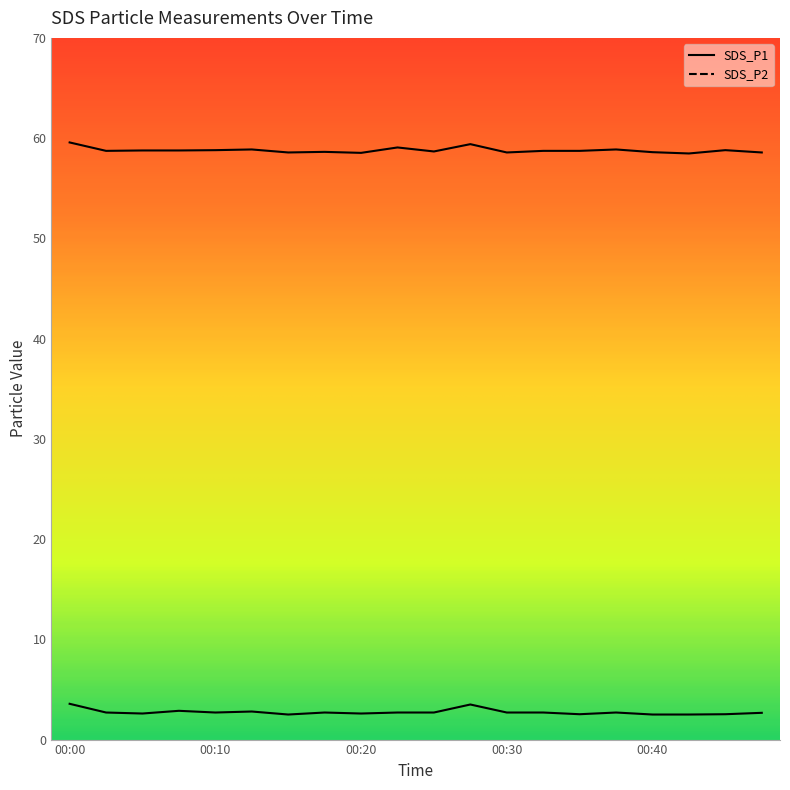

True or false: SDS_P1 has more than 2 interior local peaks.

True